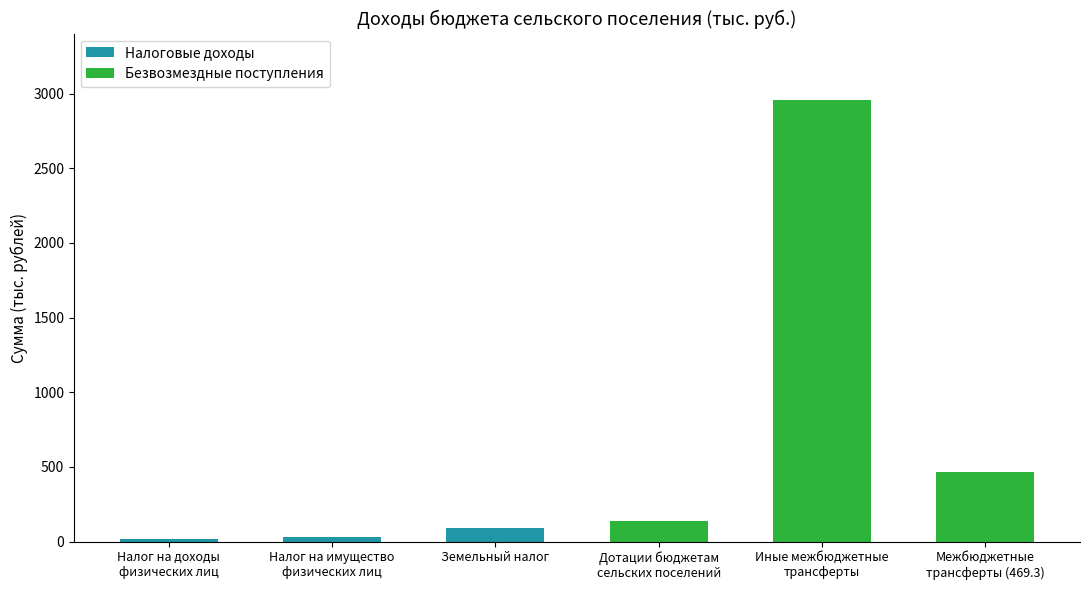

What is the average value?

618.1